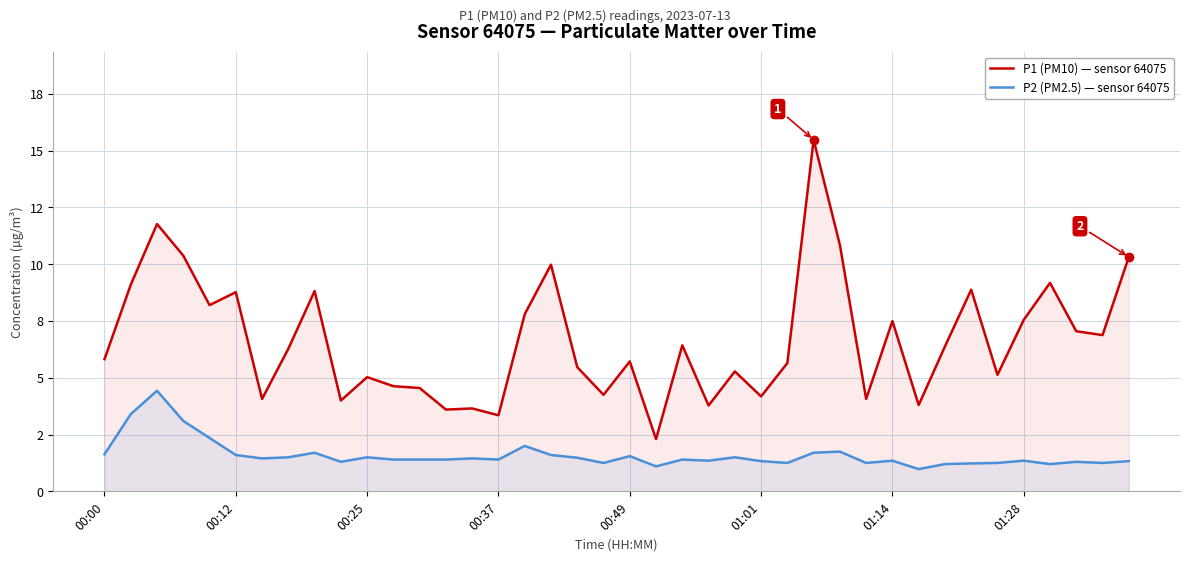

What is the sum of the P2 (PM2.5) — sensor 64075 values at 15 and 37?

2.7